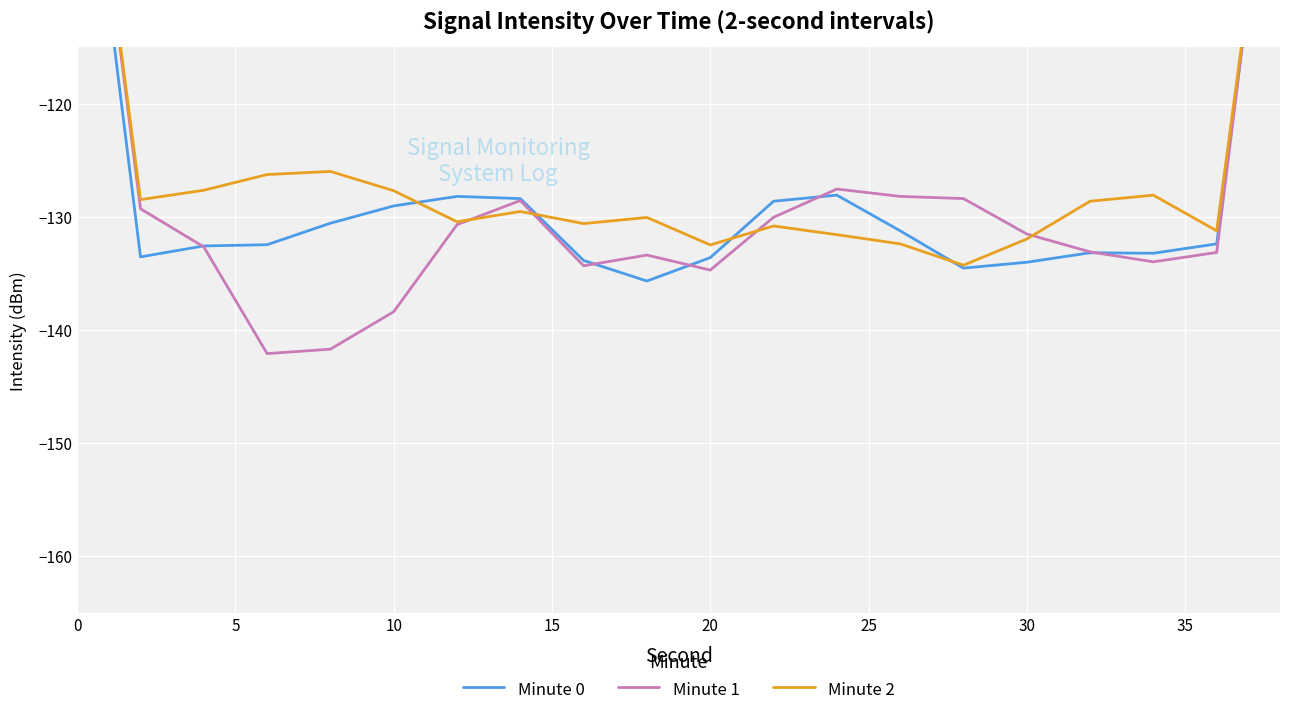

What are all the series names shown in the legend?

Minute 0, Minute 1, Minute 2